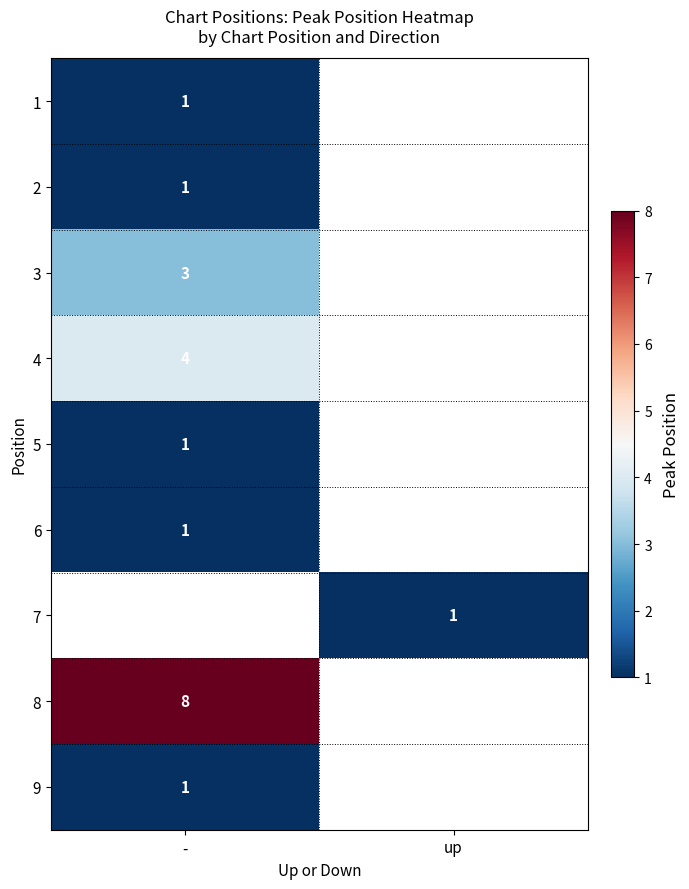

The value of 3 at - is 3. True or false?

True